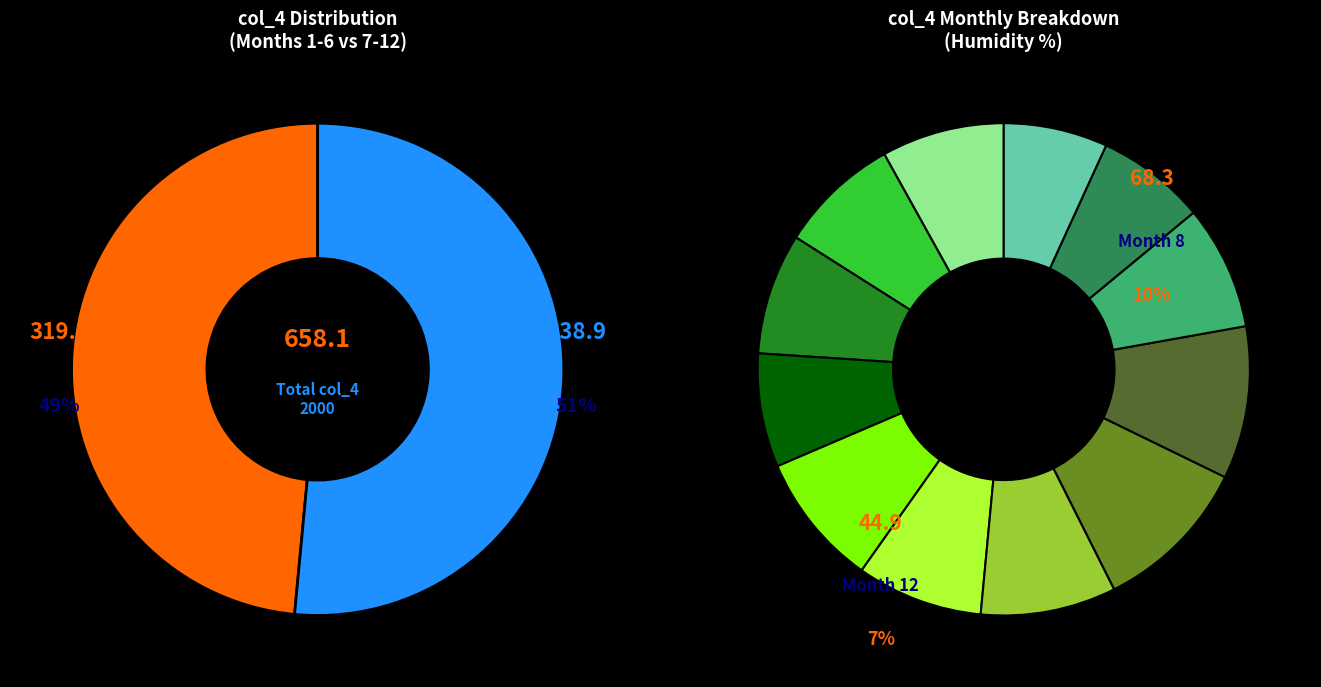

Between 12 and 8, which is larger?

8